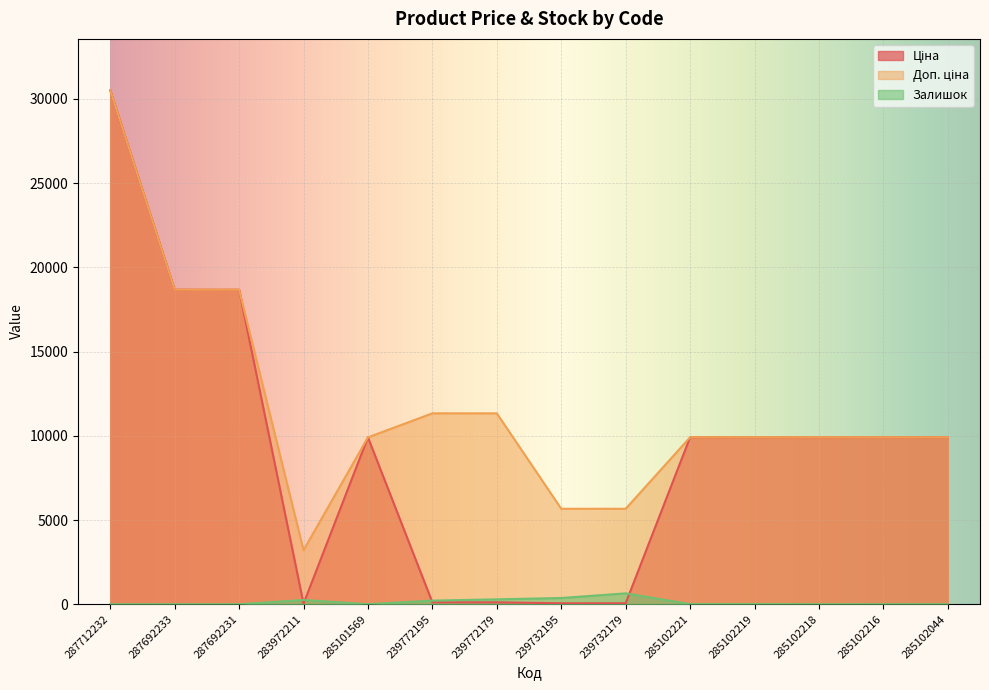

List the series in order of their peak value, lowest first.

Залишок, Ціна, Доп. ціна